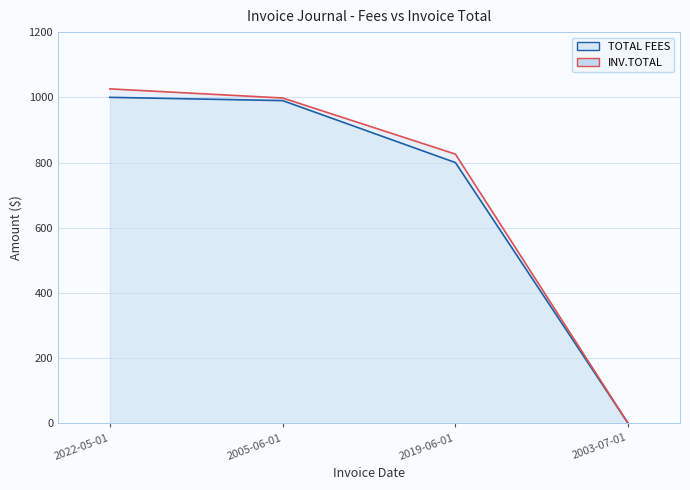

What are all the series names shown in the legend?

TOTAL FEES, INV.TOTAL